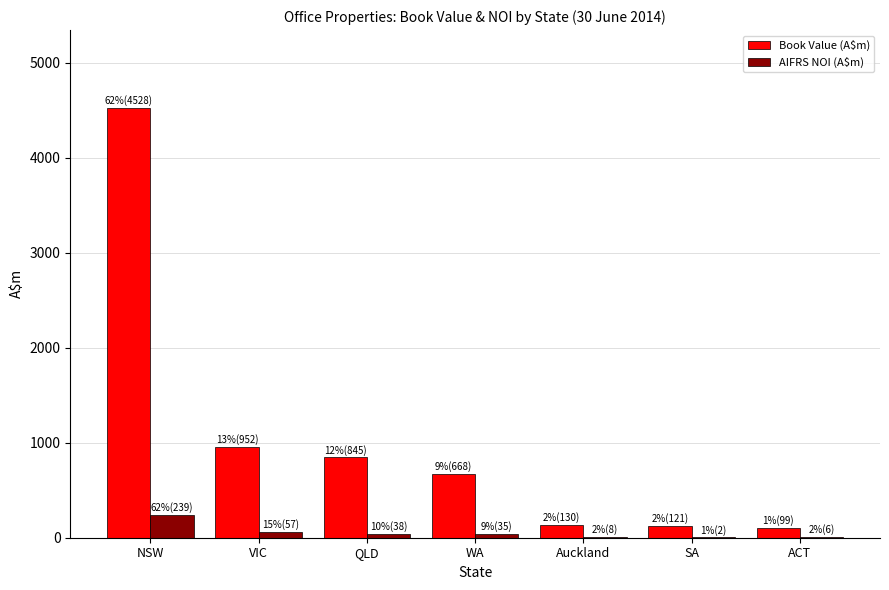

At which label is Book Value (A$m) closest to 2313?

VIC